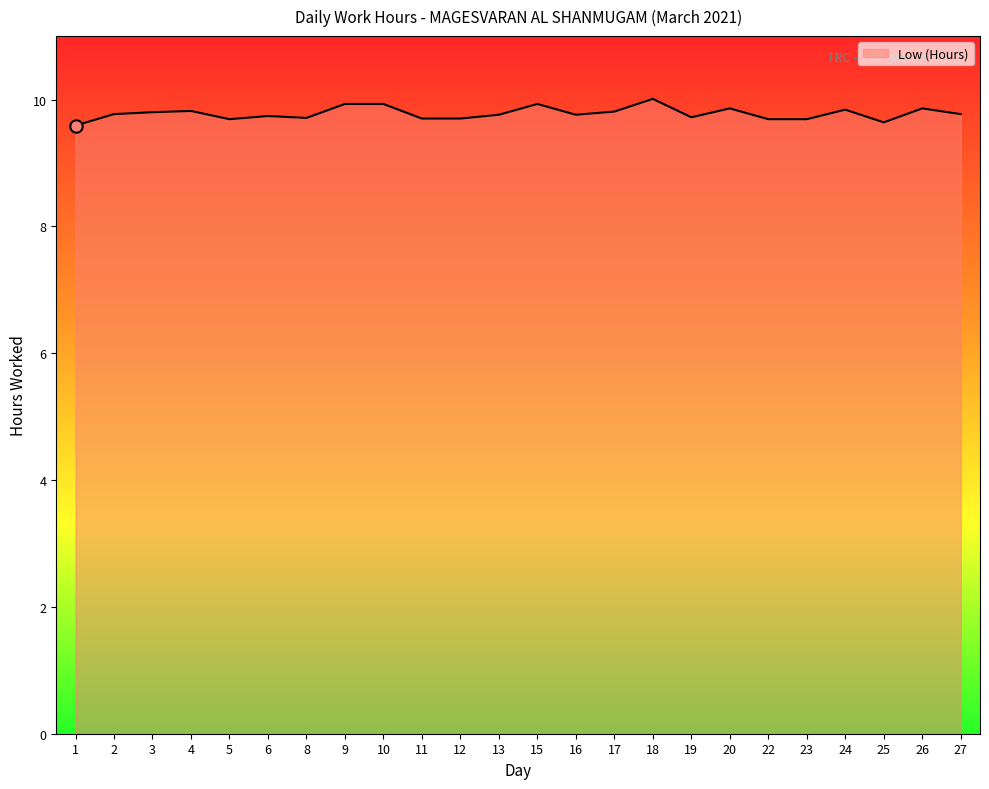

Between 26 and 19, which is larger?

26